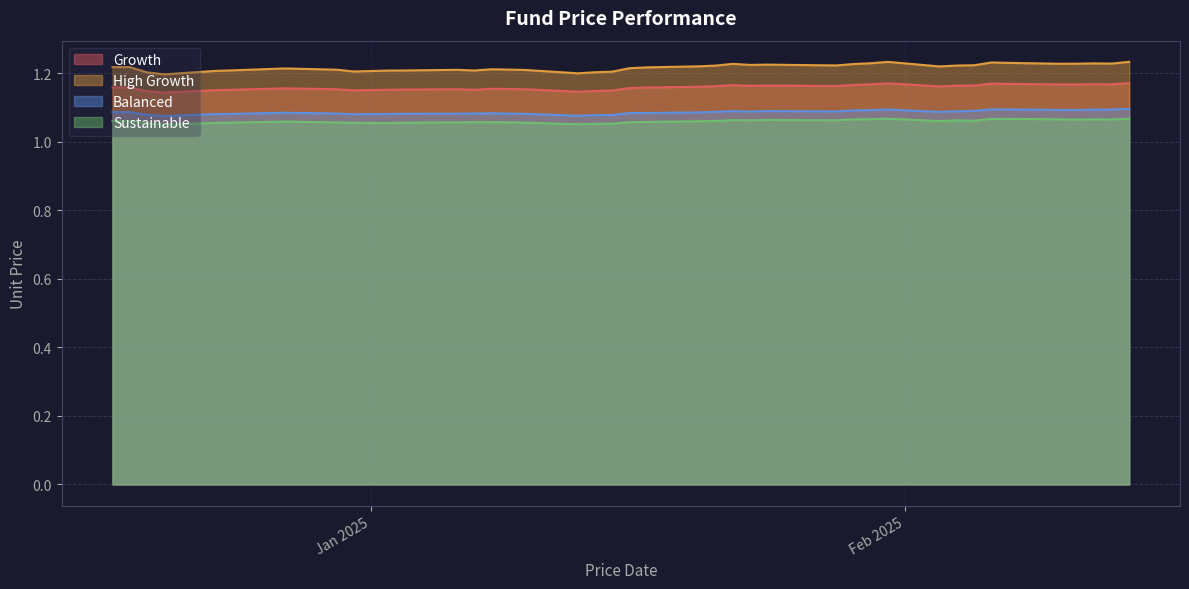

Rank the categories by Growth value from highest to lowest.

0, 10, 6, 5, 2, 1, 11, 4, 3, 12, 16, 7, 14, 8, 15, 13, 17, 9, 18, 19, 38, 39, 20, 33, 26, 25, 32, 28, 24, 29, 30, 34, 27, 35, 31, 21, 22, 37, 23, 36